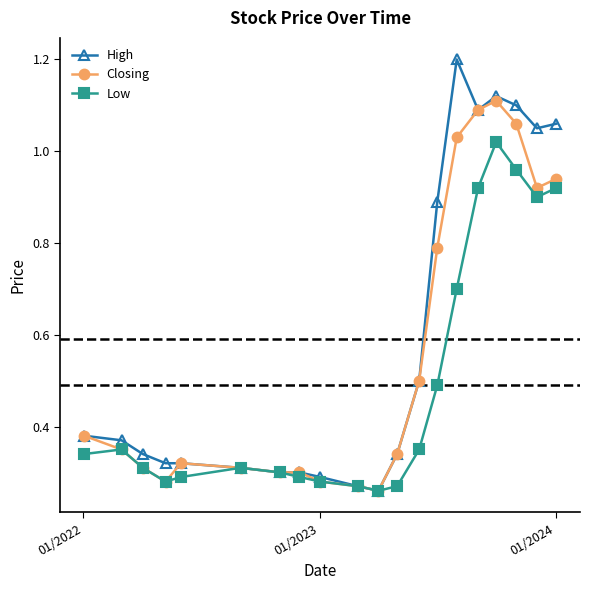

How many lines are shown in the chart?

3